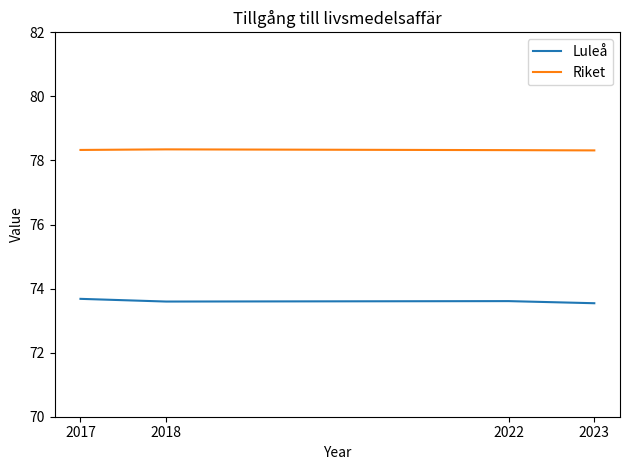

The Luleå series shows 17.0 at 2018. True or false?

False